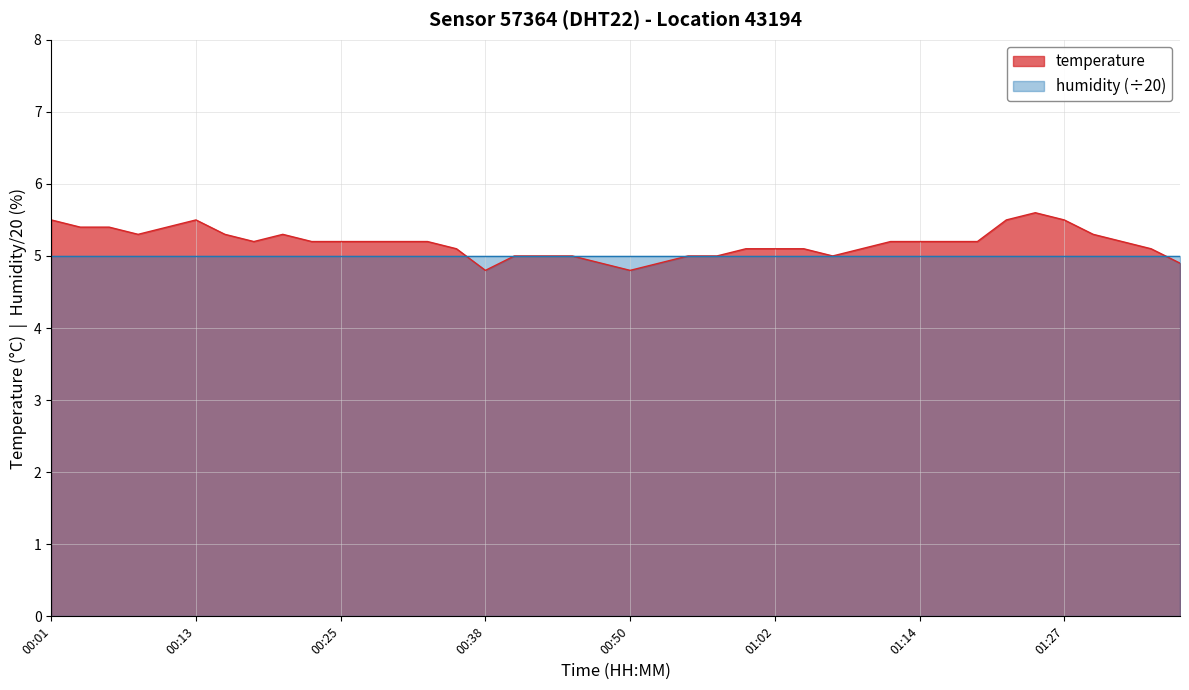

Does the chart display data point markers on the line(s)?

No